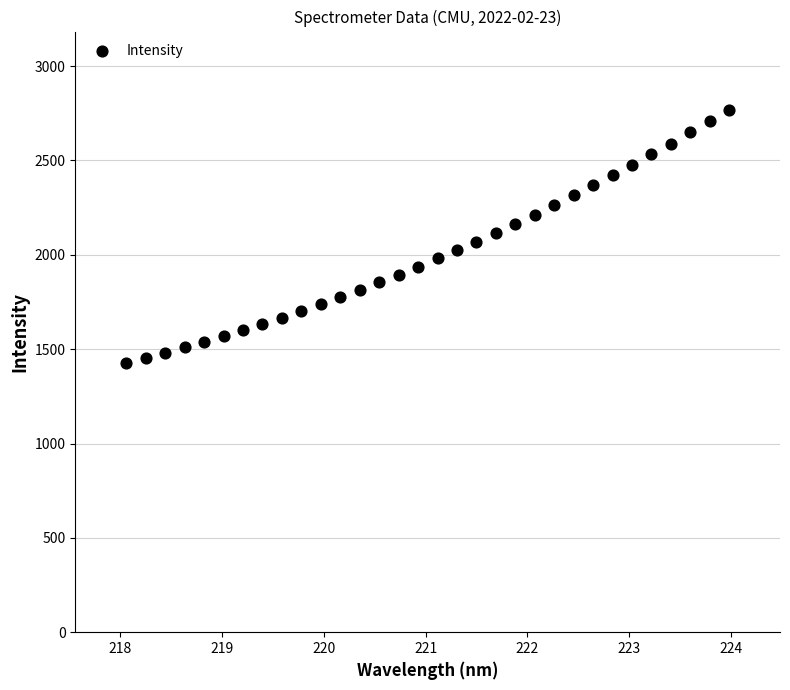

What is the range of Y values (max minus min)?

1342.5